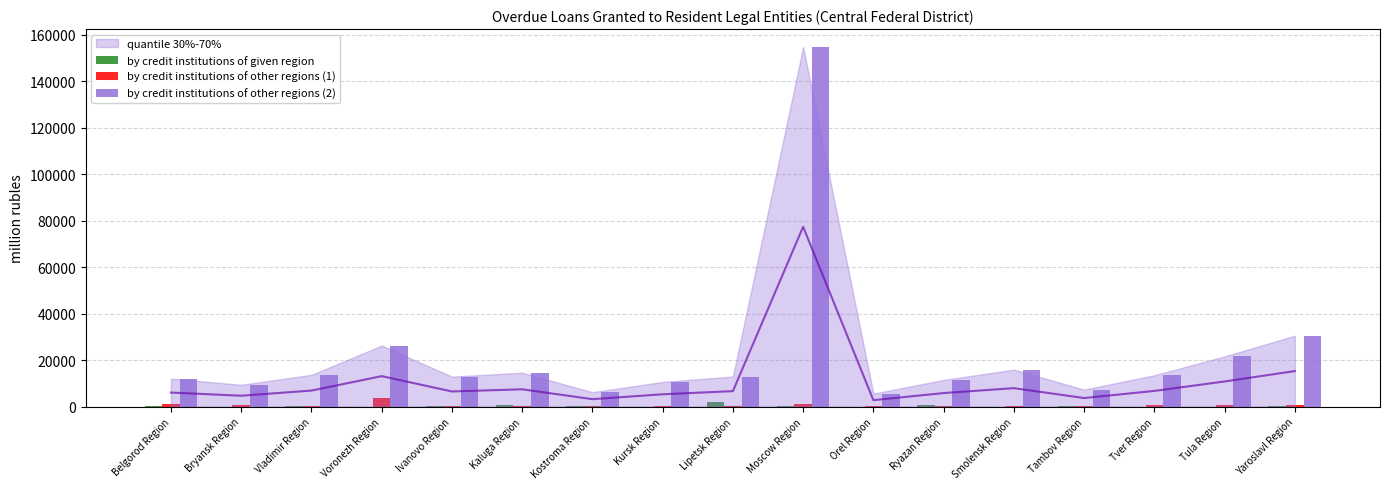

The value of by credit institutions of other regions (2) at Kaluga Region is 22950. True or false?

False